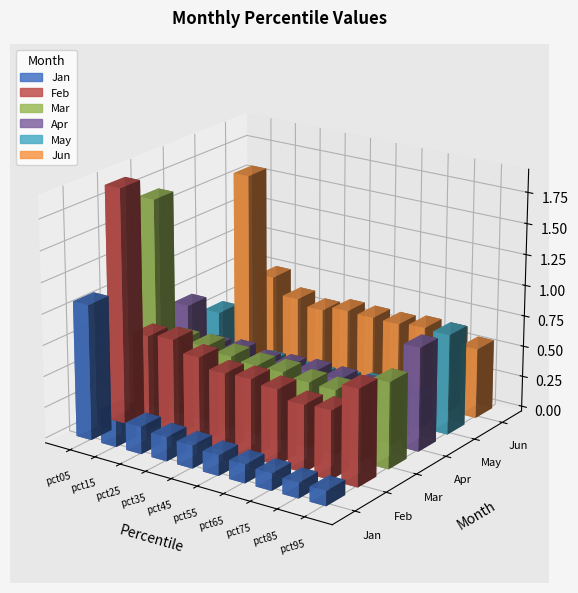

What are all the series names shown in the legend?

Jan, Feb, Mar, Apr, May, Jun